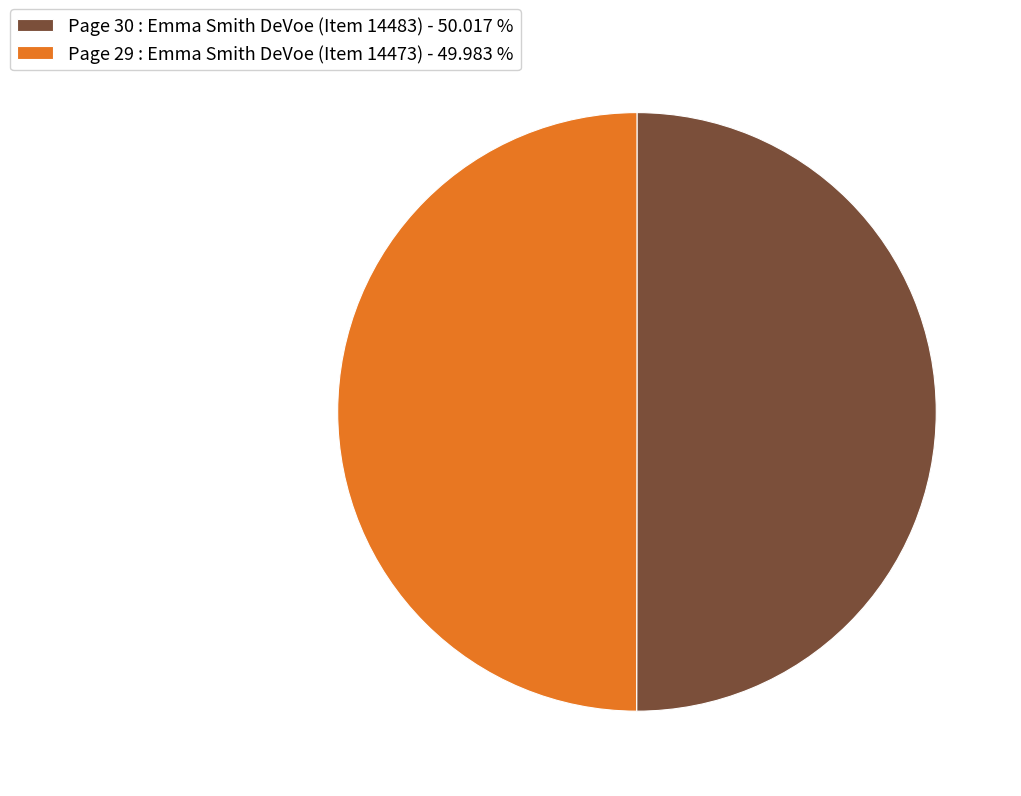

Combined, do Page 30 : Emma Smith DeVoe (Item 14483) - 50.017 % and Page 29 : Emma Smith DeVoe (Item 14473) - 49.983 % account for over 50%?

Yes